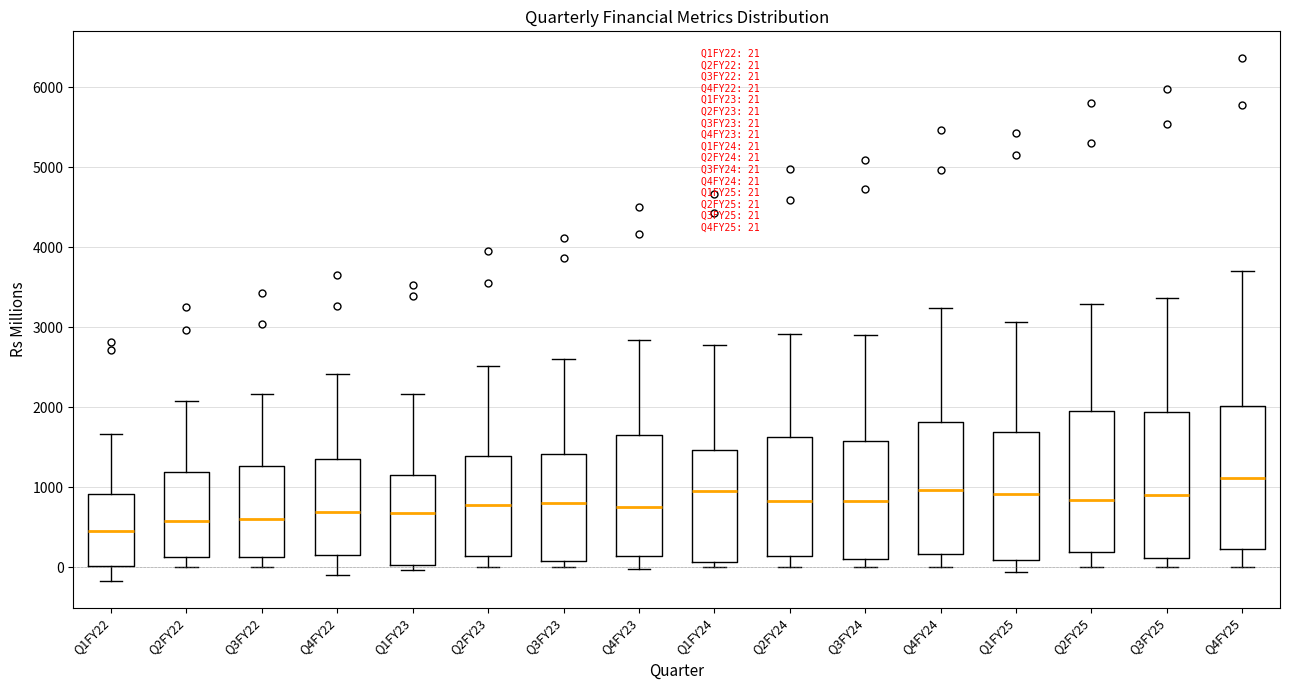

Which box's median line is the lowest?

Q1FY22